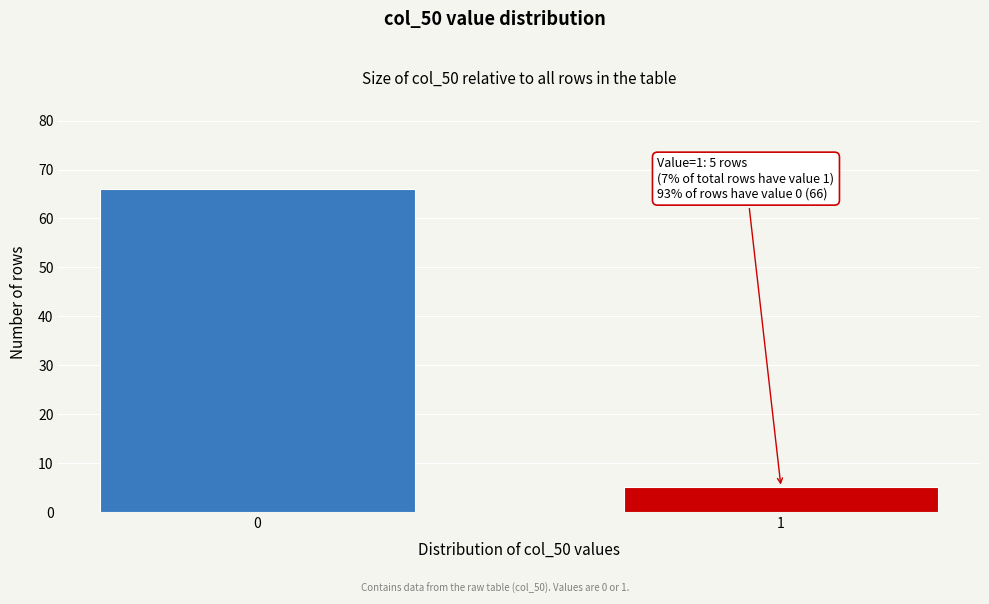

Reading left to right, transcribe all the data shown in this chart.

0=66	1=5